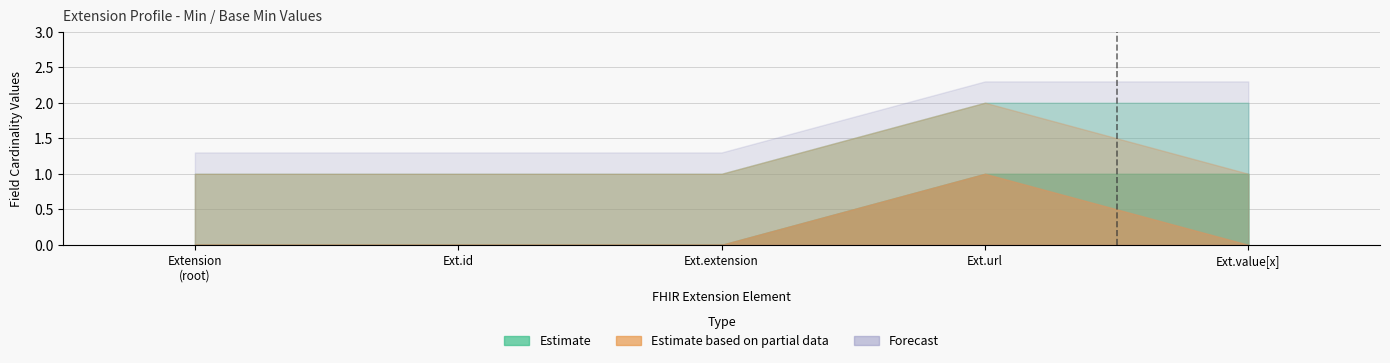

True or false: Min and Base Min intersect in this chart.

False